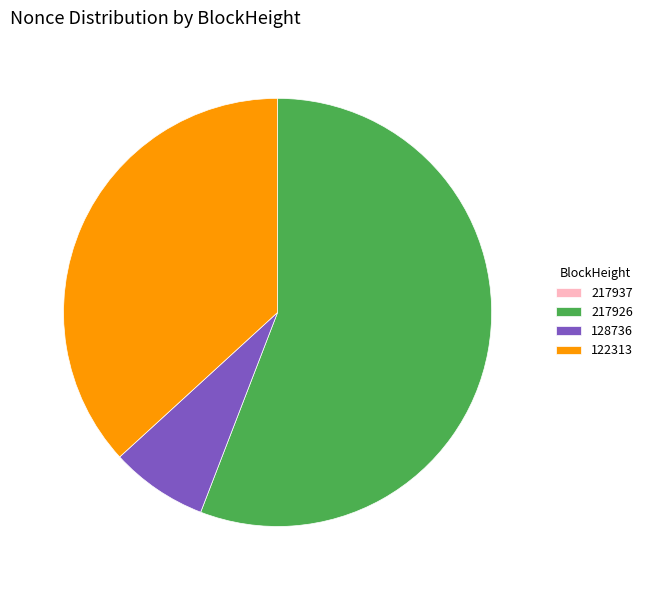

Combined, do 122313 and 217926 account for over 50%?

Yes